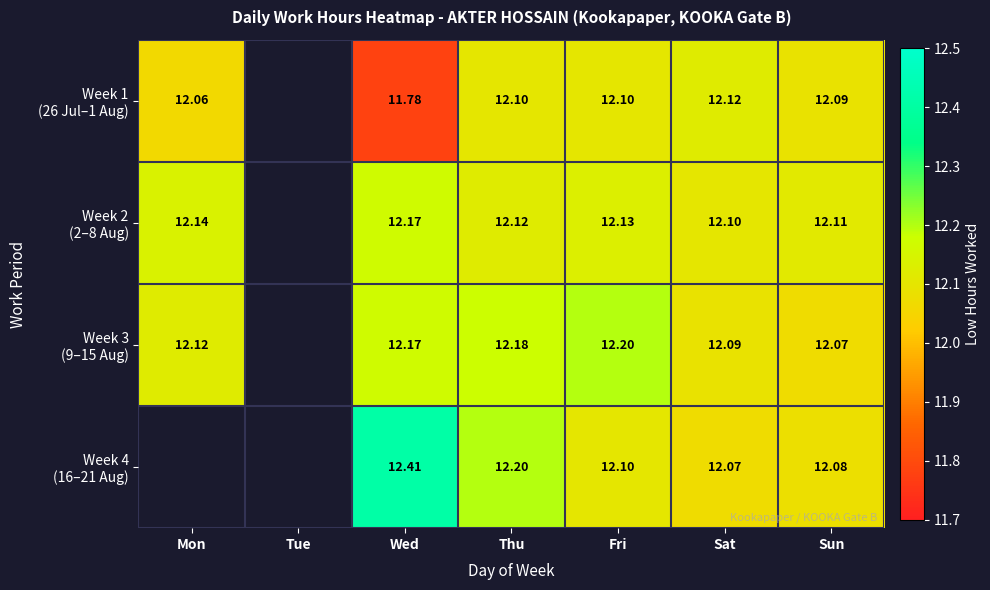

Which category has the lowest value across all series?

Wed